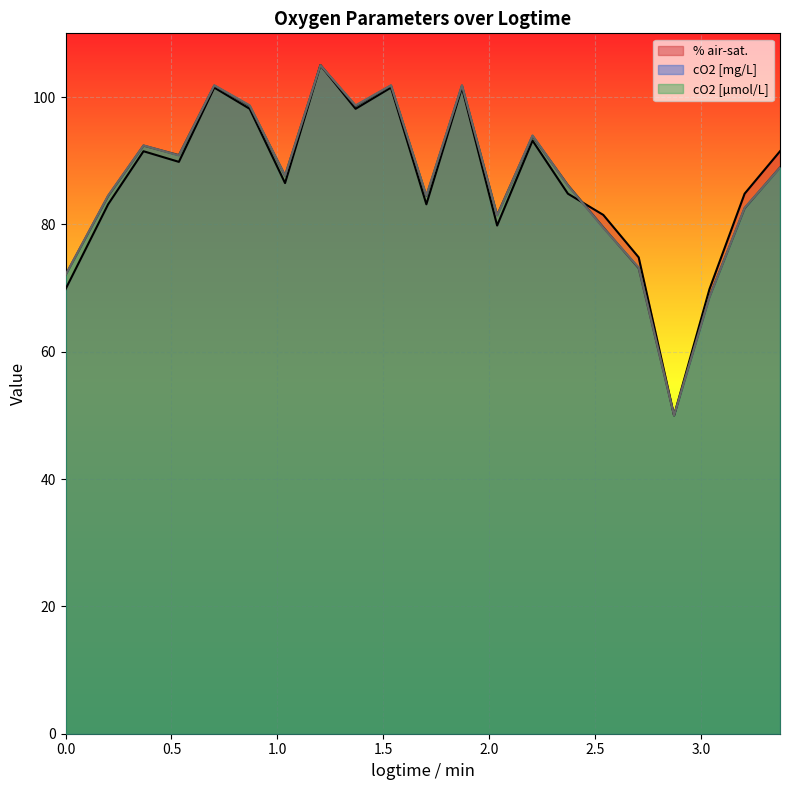

What is the sum of all cO2 [mg/L] values?

1823.6